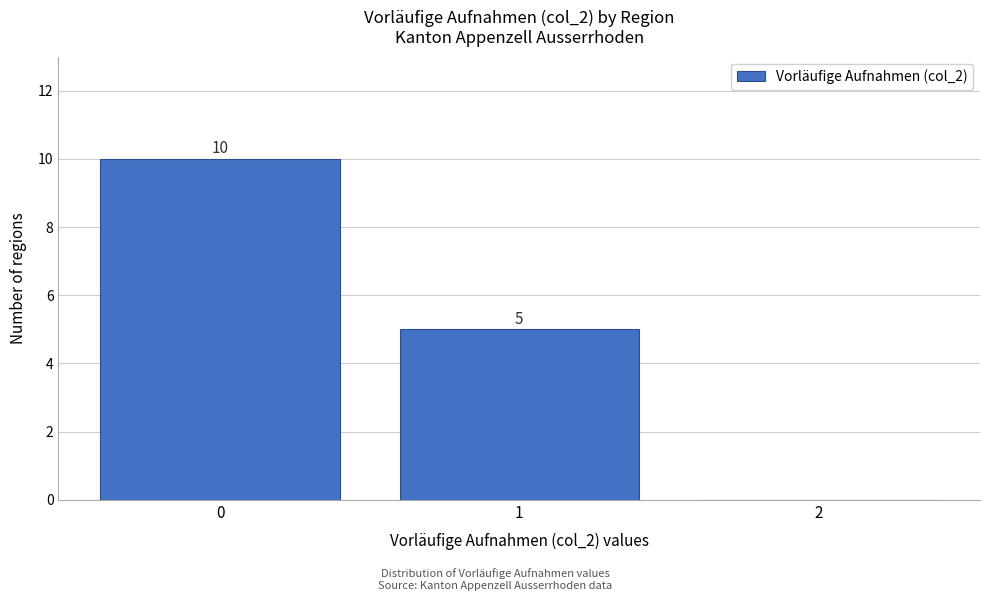

Which range on the x-axis has the tallest bar?

-0.5 to 0.5